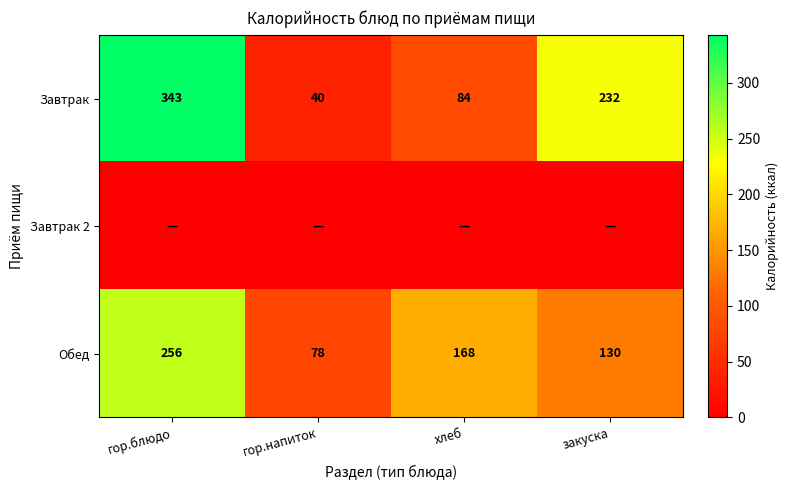

Which has a higher value, гор.блюдо or закуска?

гор.блюдо